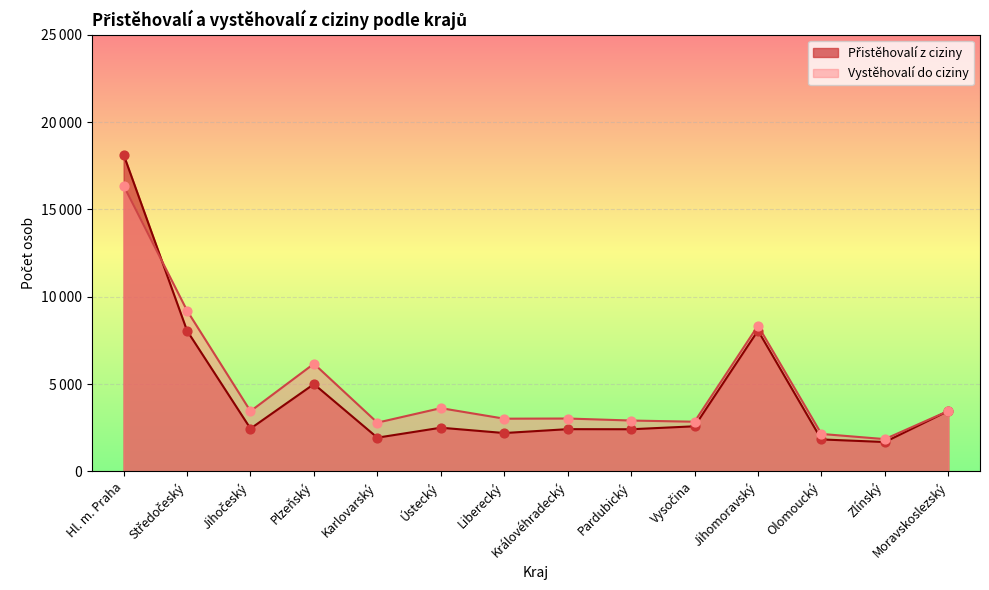

Which series has the largest total across all categories?

Vystěhovalí do ciziny